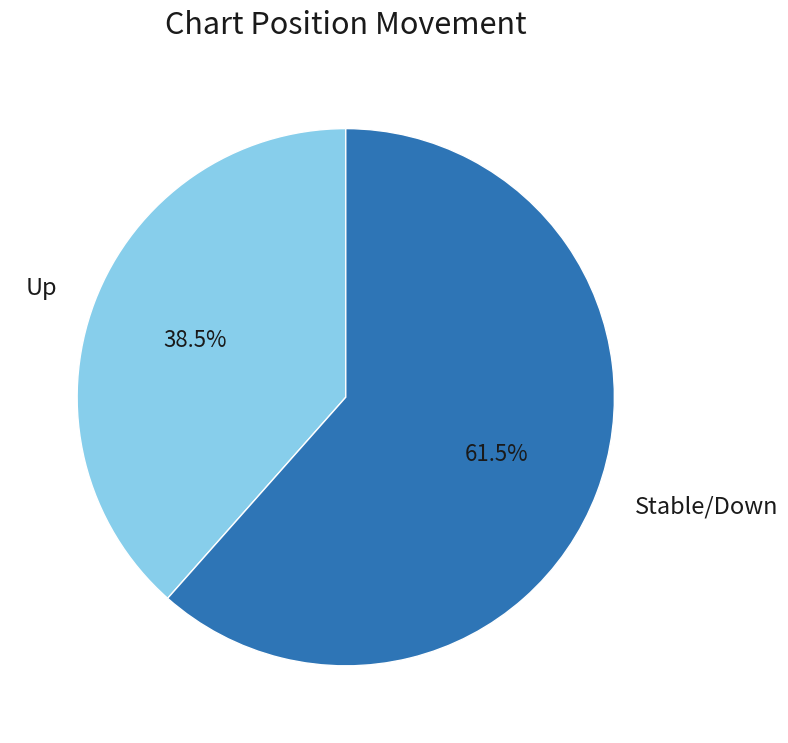

Is there a majority slice in this chart?

Yes